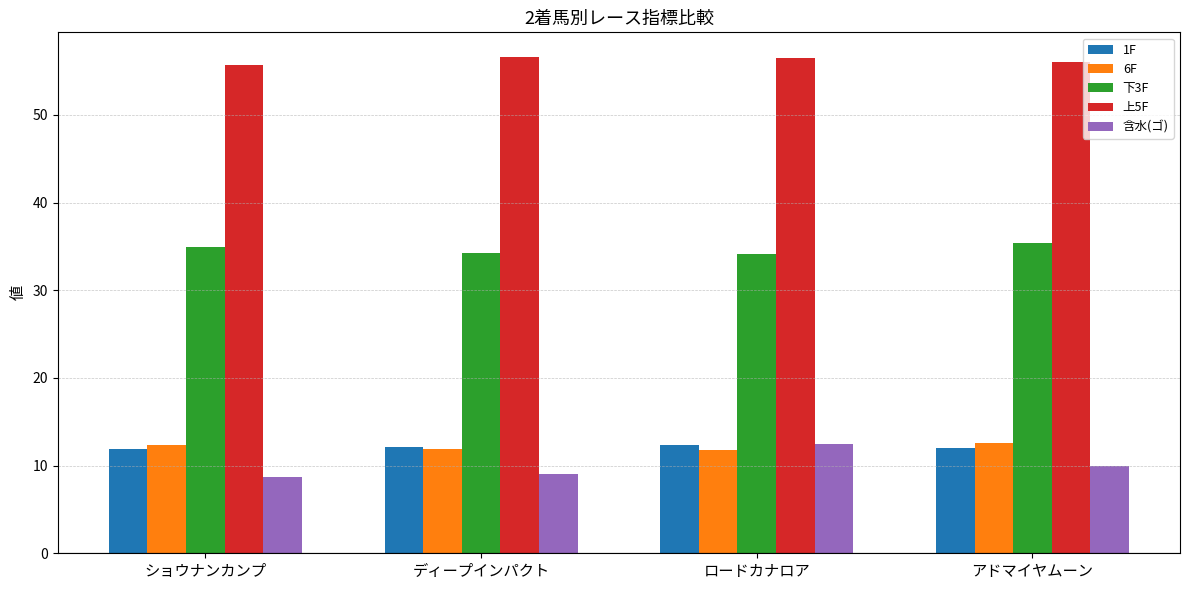

Where does the 含水(ゴ) series first go above 10?

ロードカナロア